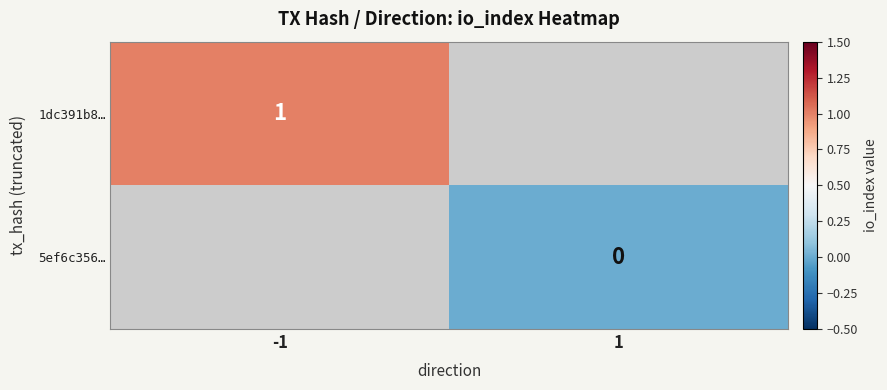

At how many categories does at least one series exceed 0?

1